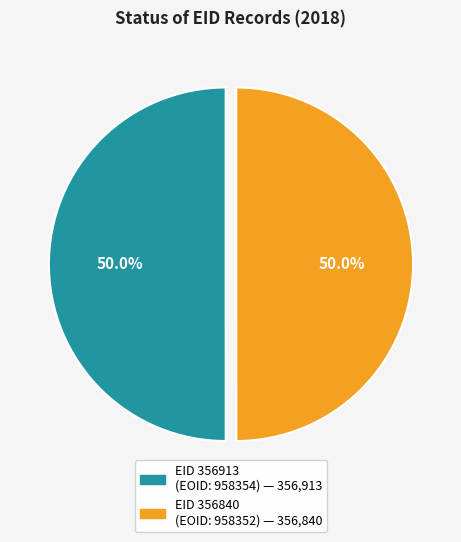

Approximately how many times larger is the value at EID 356840 (EOID: 958352) compared to EID 356913 (EOID: 958354)?

1.0